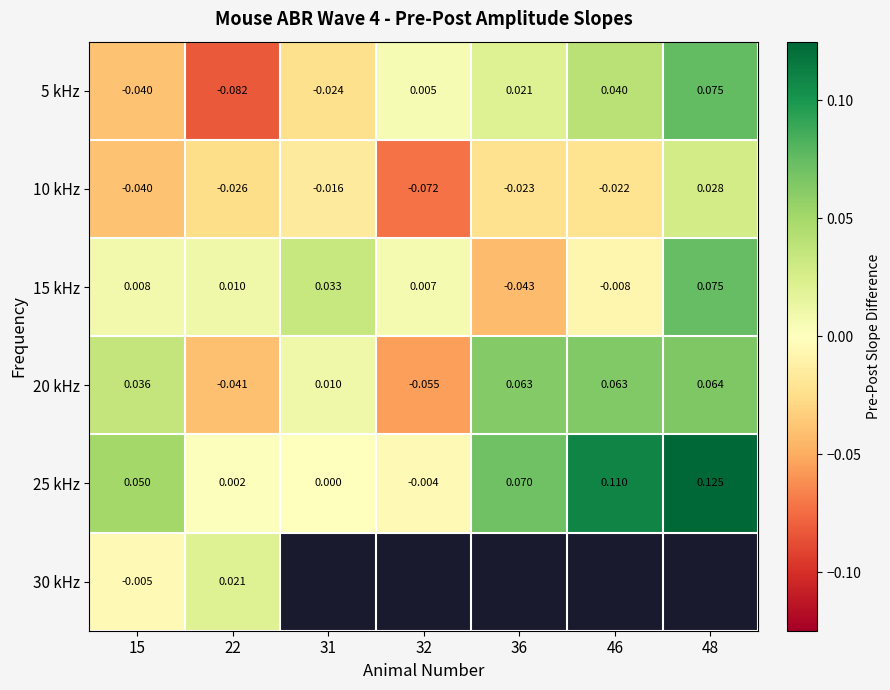

Is the value of 10 kHz at 15 greater than the value of 20 kHz at 31?

No